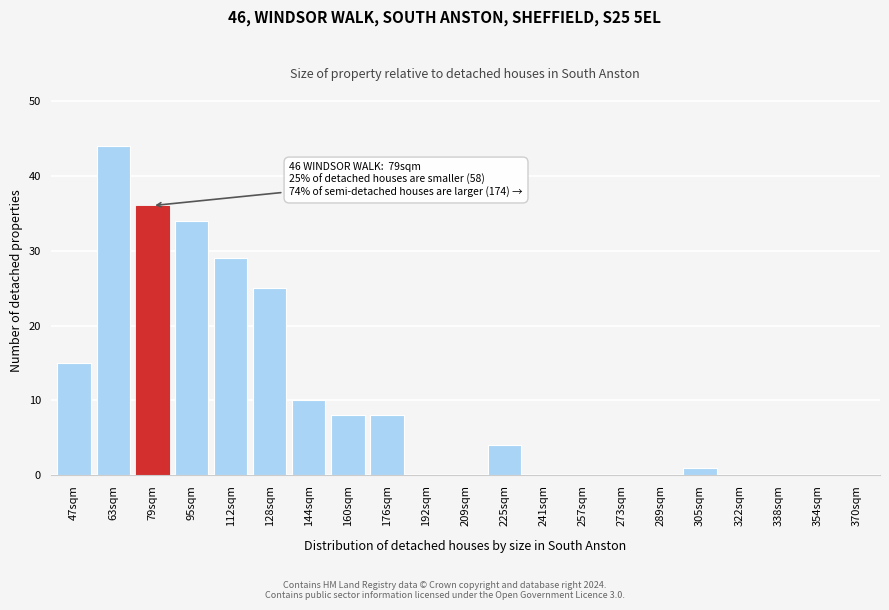

Reading left to right, list all the values displayed in this chart.

47sqm=15	63sqm=44	79sqm=36	95sqm=34	112sqm=29	128sqm=25	144sqm=10	160sqm=8	176sqm=8	192sqm=0	209sqm=0	225sqm=4	241sqm=0	257sqm=0	273sqm=0	289sqm=0	305sqm=1	322sqm=0	338sqm=0	354sqm=0	370sqm=0